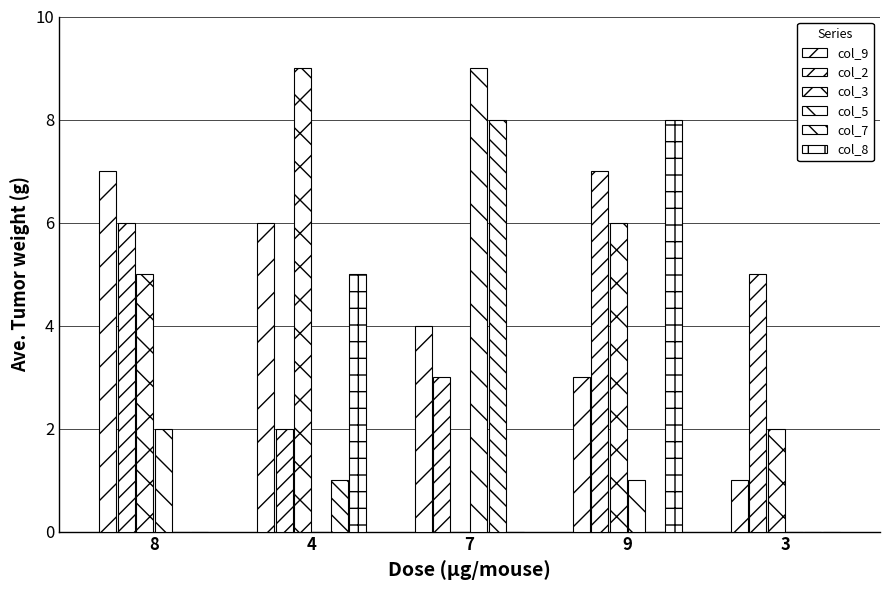

Count the number of categories in the chart.

5